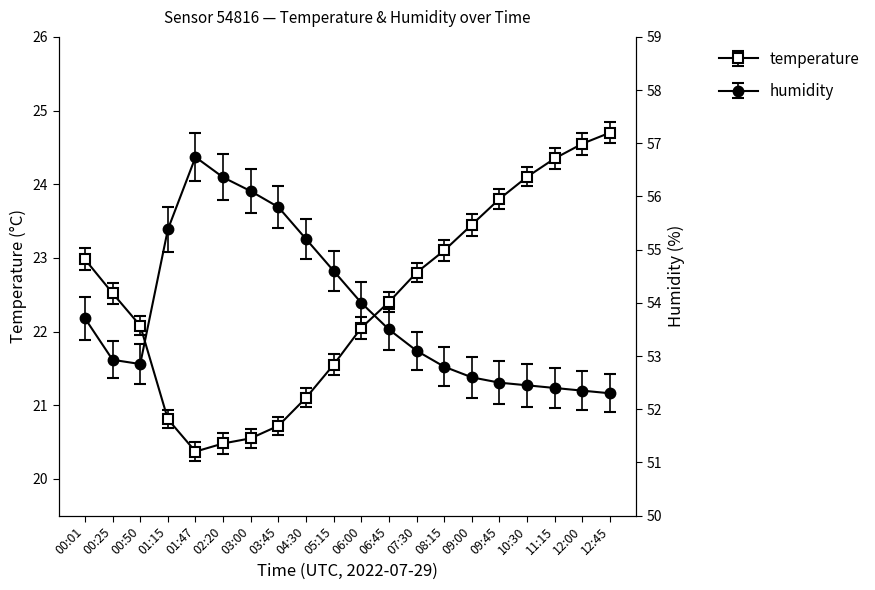

What is the difference between the maximum and minimum values in the humidity series?

4.4